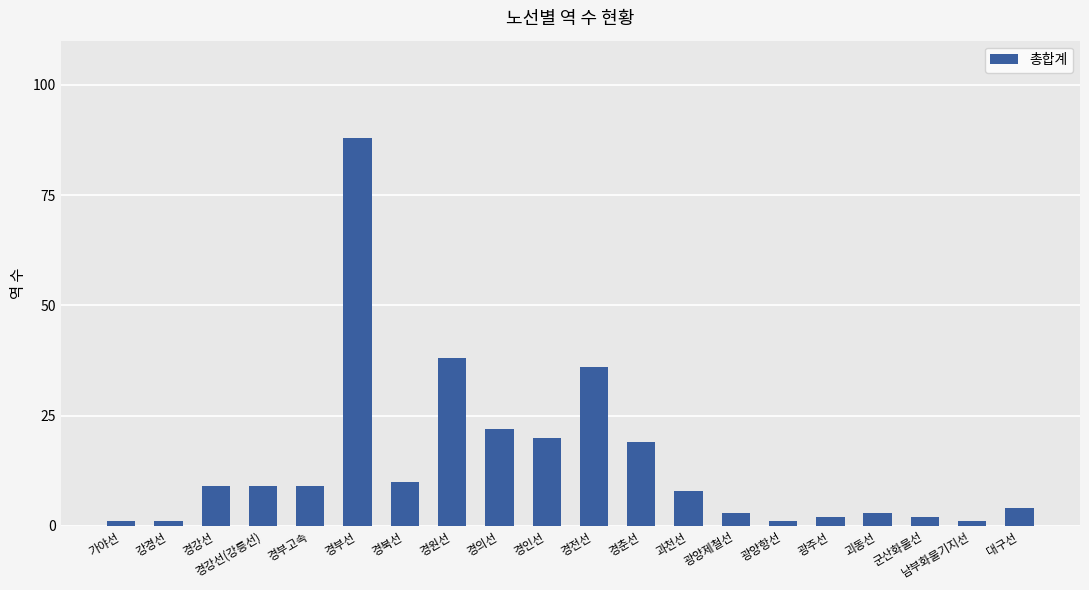

What is the smallest value displayed?

1